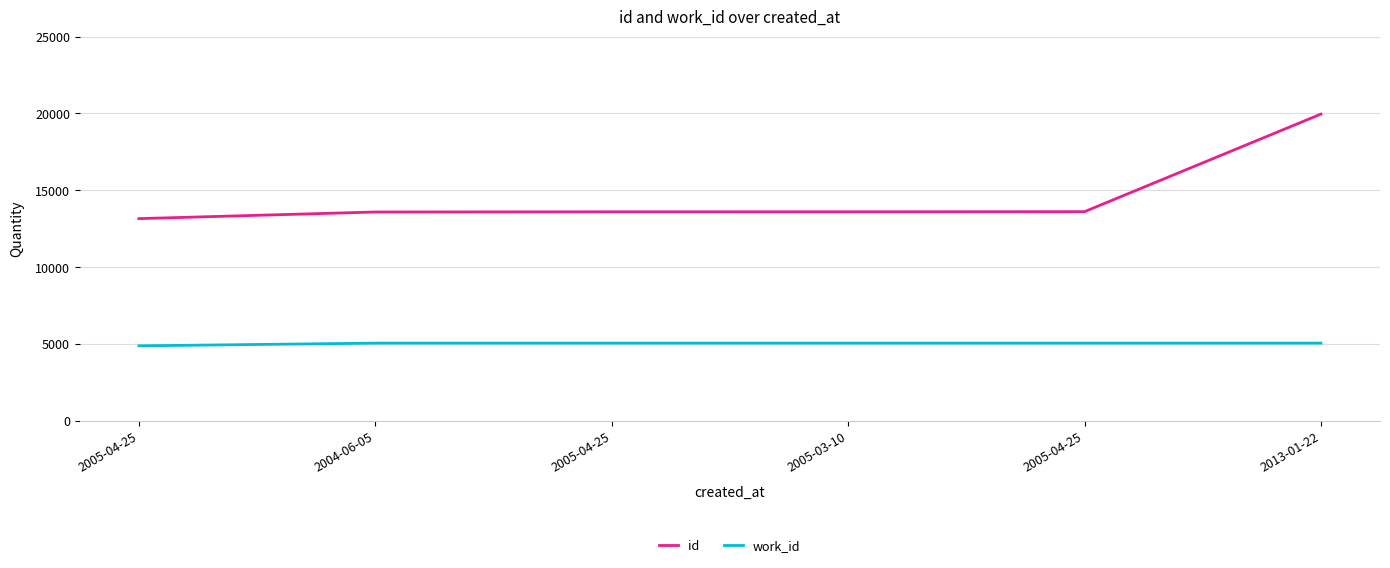

What is the spread (max minus min) of values at 2004-06-05?

8525